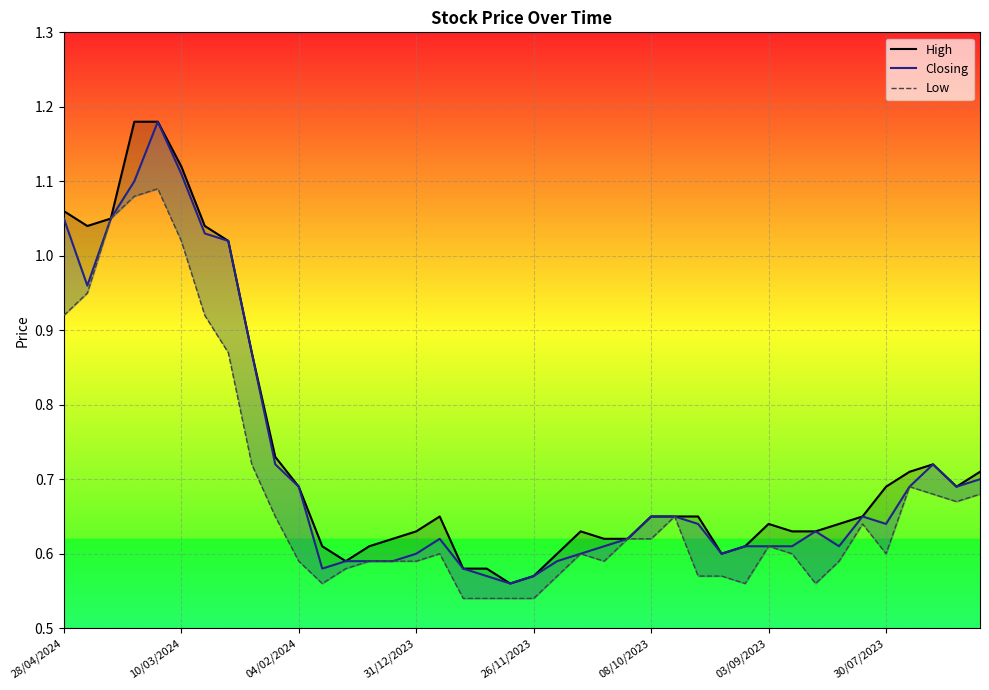

Rank the series at 36 from lowest to highest value.

Closing, Low, High